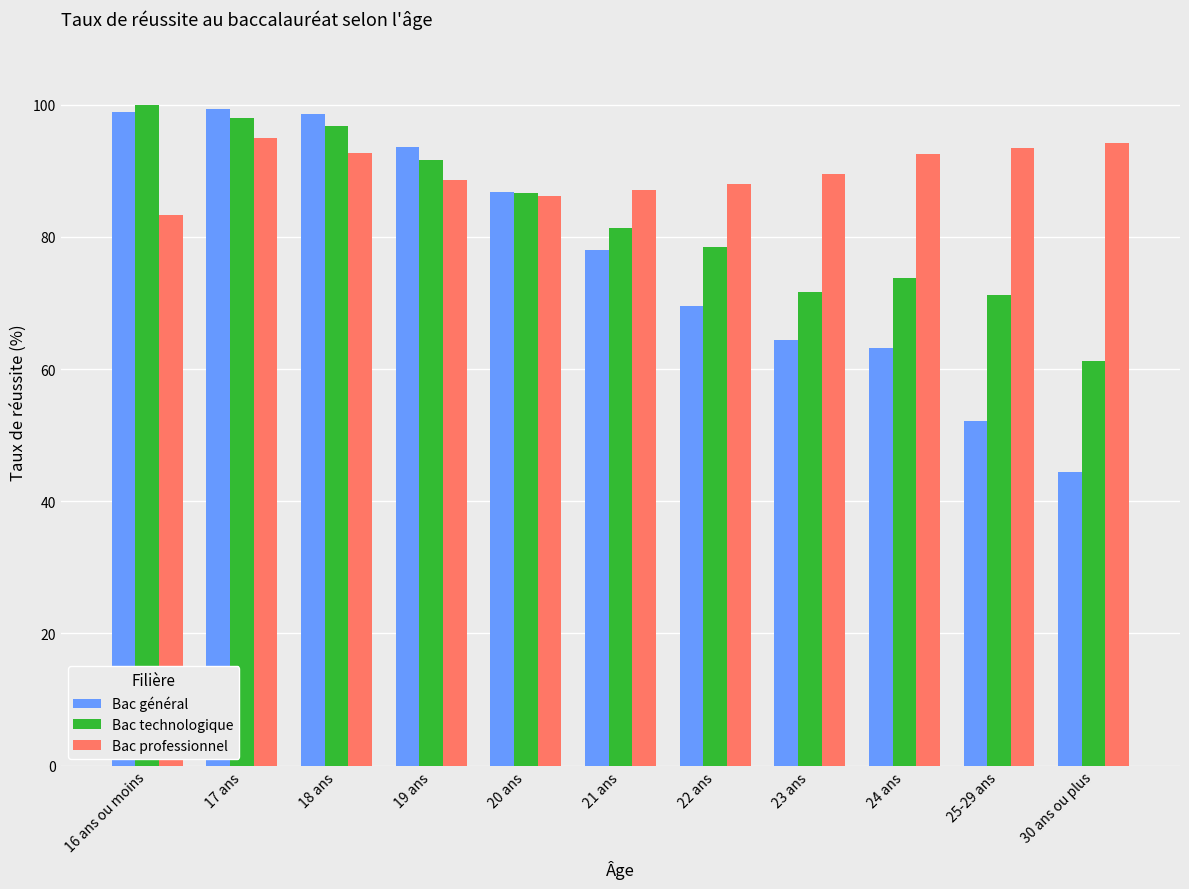

True or false: Bac professionnel has a value of 83.3 at 16 ans ou moins.

True